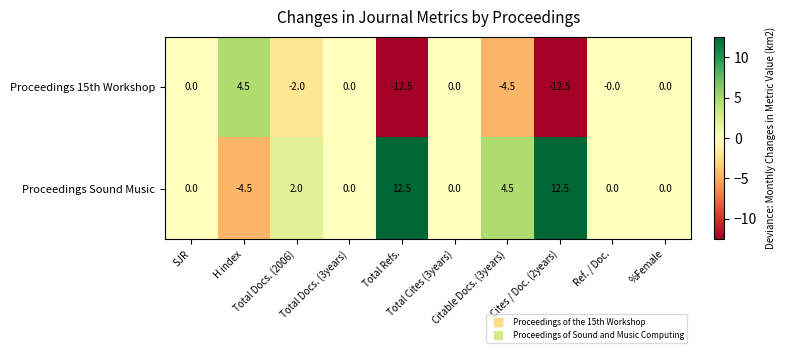

List the series in order of their overall mean, highest first.

Proceedings Sound Music, Proceedings 15th Workshop